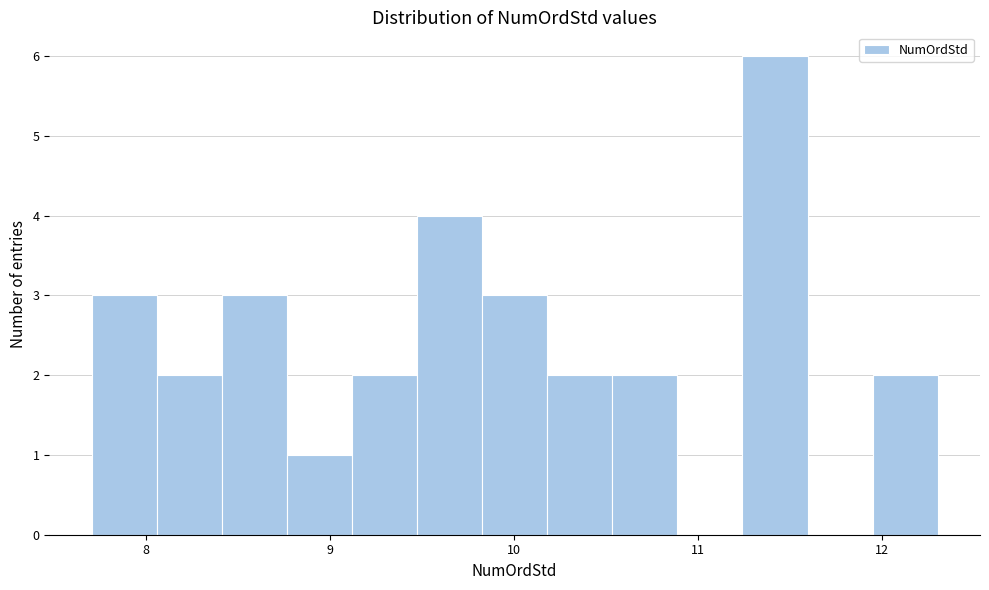

Around what value on the x-axis is the tallest bar? Give the approximate position of its centre, as read against the axis.

11.4